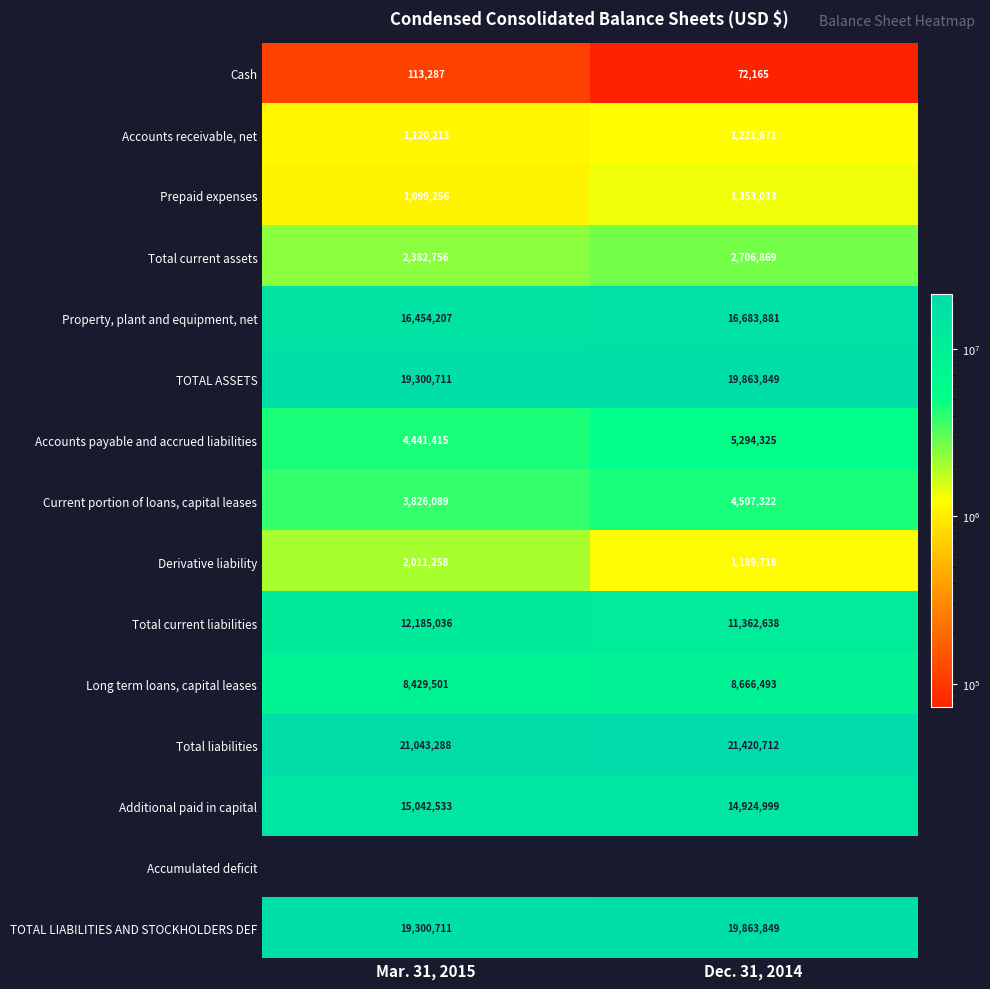

True or false: Property, plant and equipment, net has a value of 16683881 at Dec. 31, 2014.

True